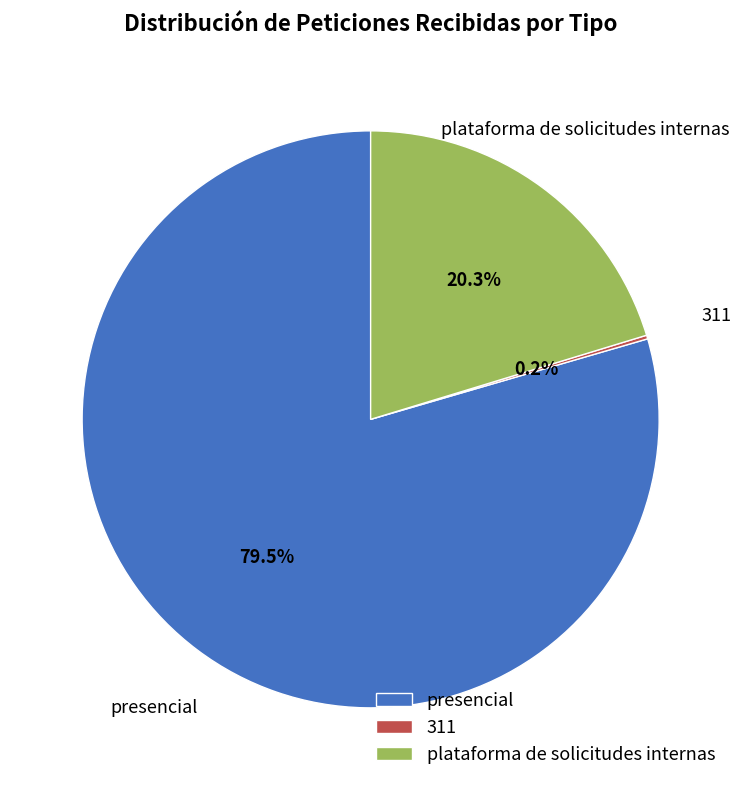

Is there a majority slice in this chart?

Yes